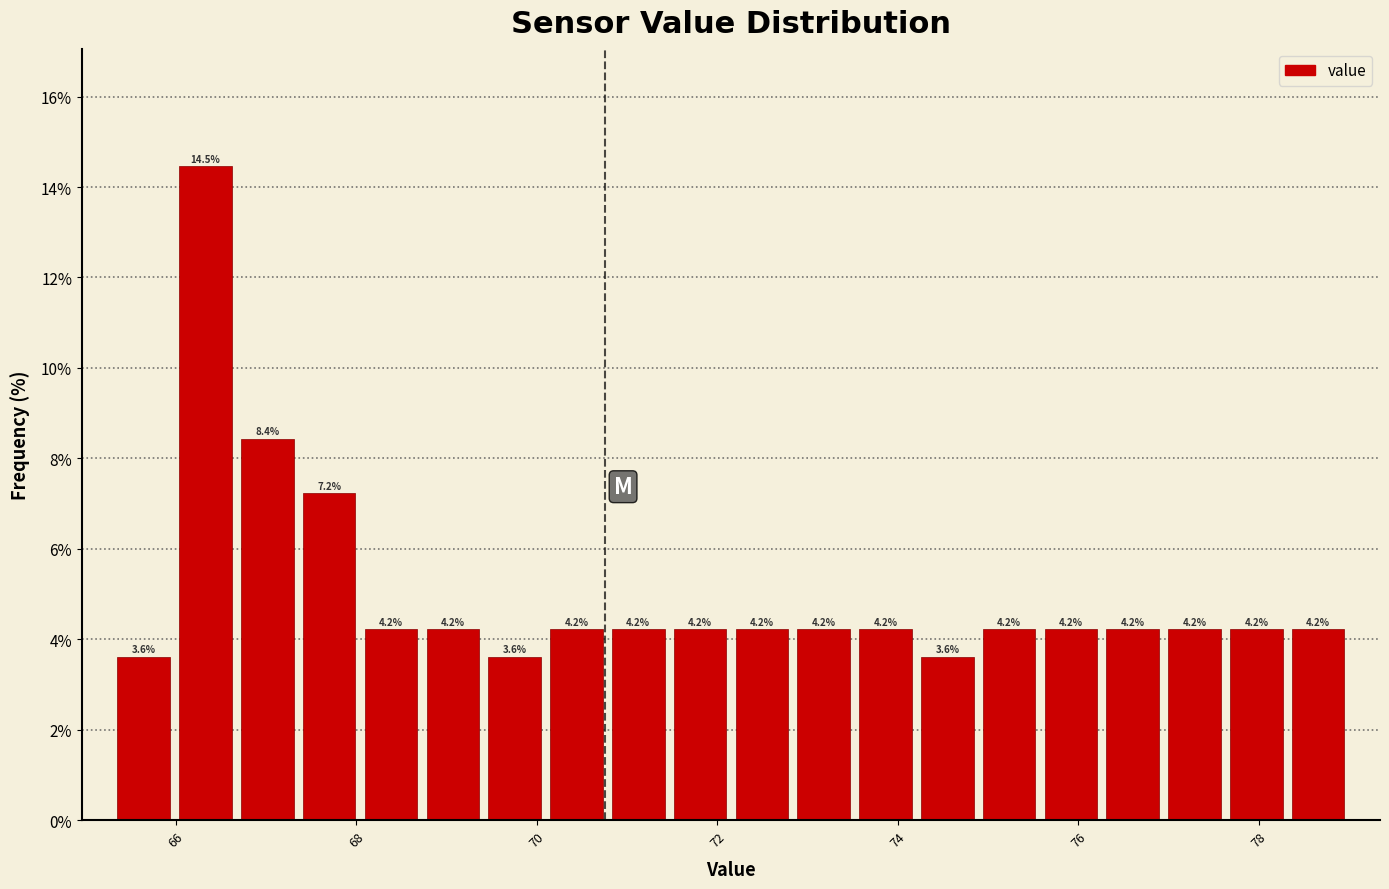

Around what value on the x-axis is the tallest bar? Give the approximate position of its centre, as read against the axis.

66.4